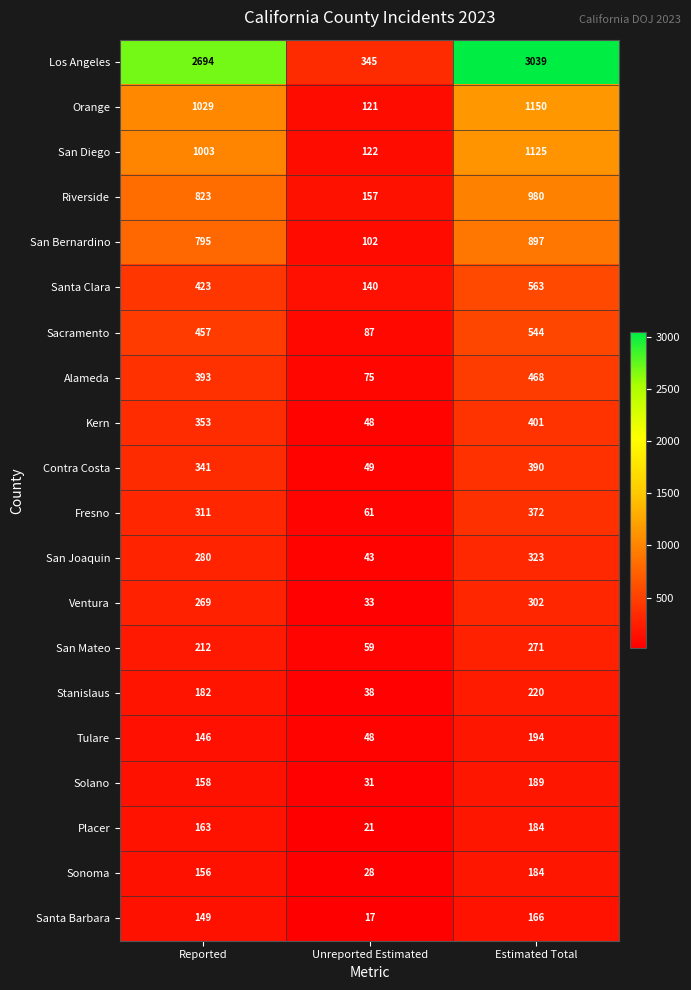

Is it true that San Mateo equals 271 at Estimated Total?

True